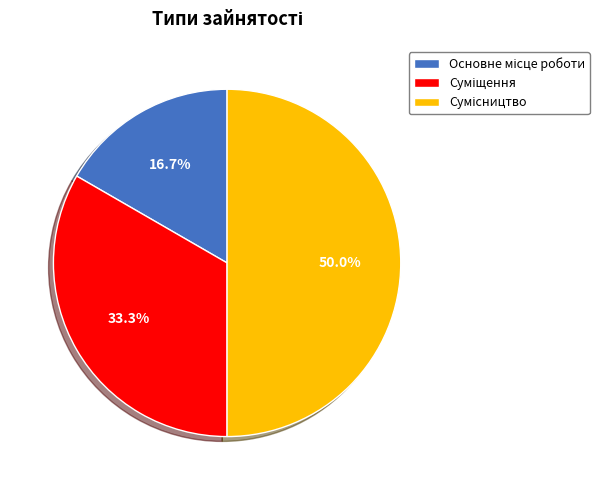

Which slice is the smallest?

Основне місце роботи